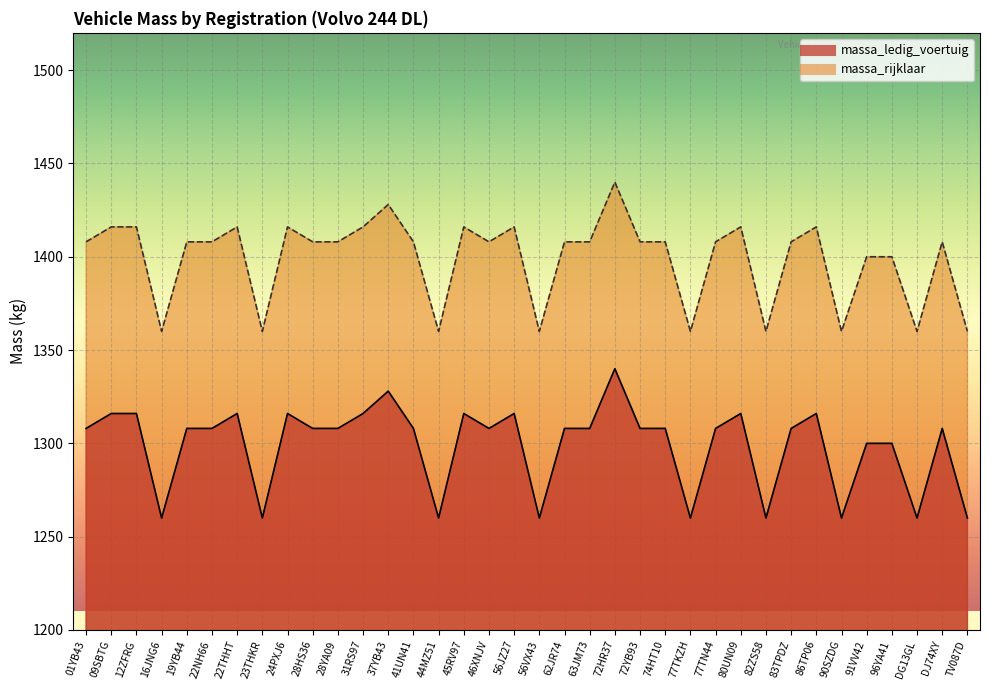

How many interior local peaks does the massa_rijklaar series have?

9